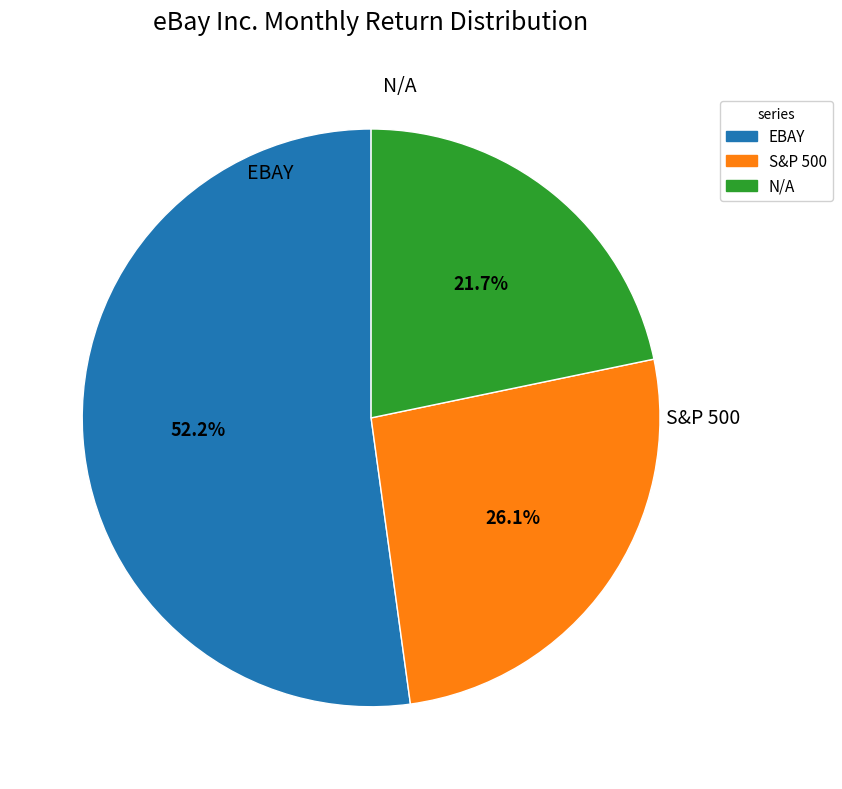

To the nearest percent, what portion does EBAY represent?

52%